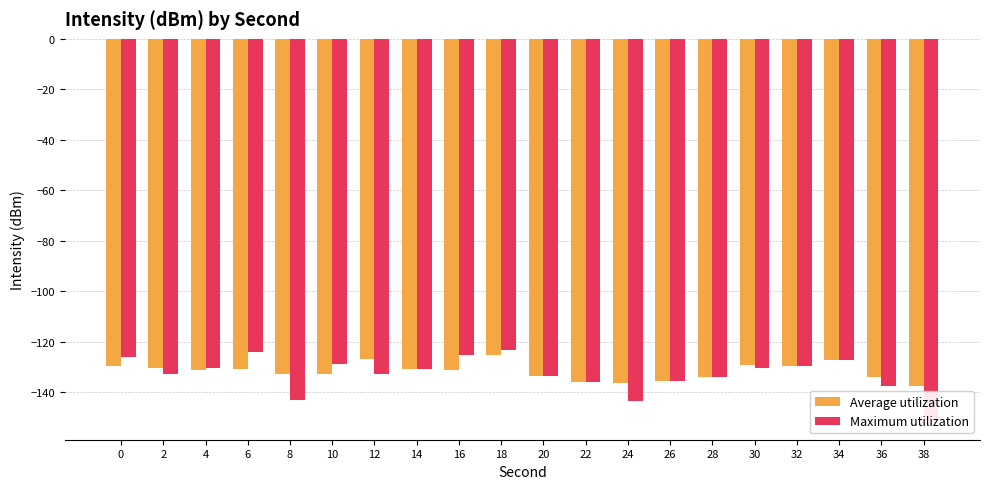

How many data points in Maximum utilization are above -130?

7